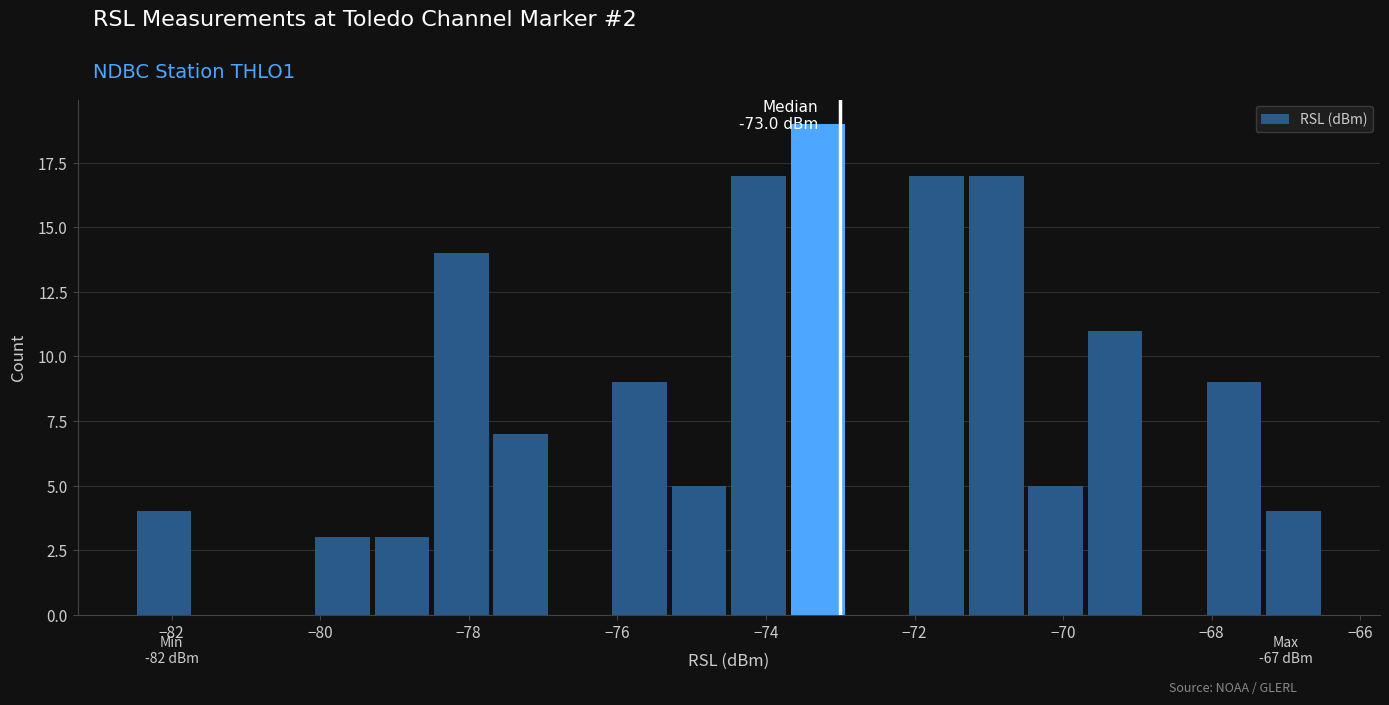

Which range on the x-axis has the tallest bar?

-73.7 to -72.9